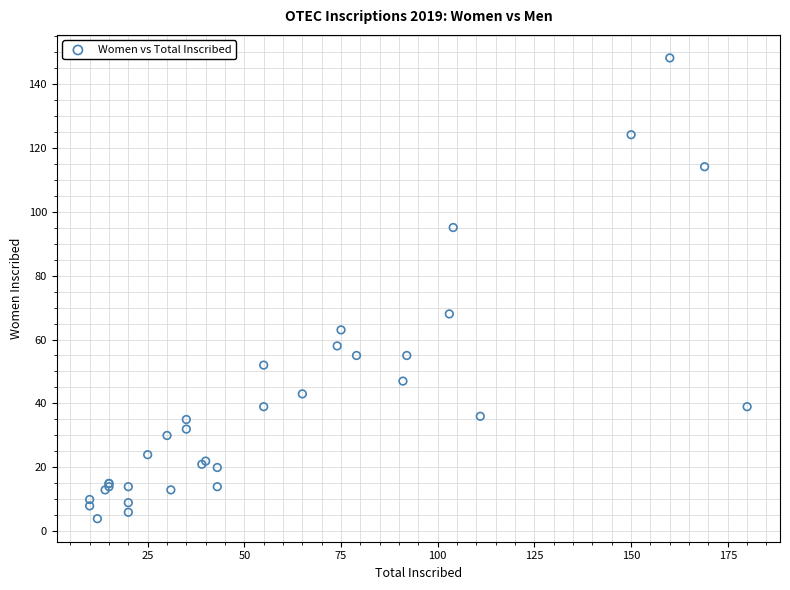

What Y value in the scatter plot is closest to 76?

68